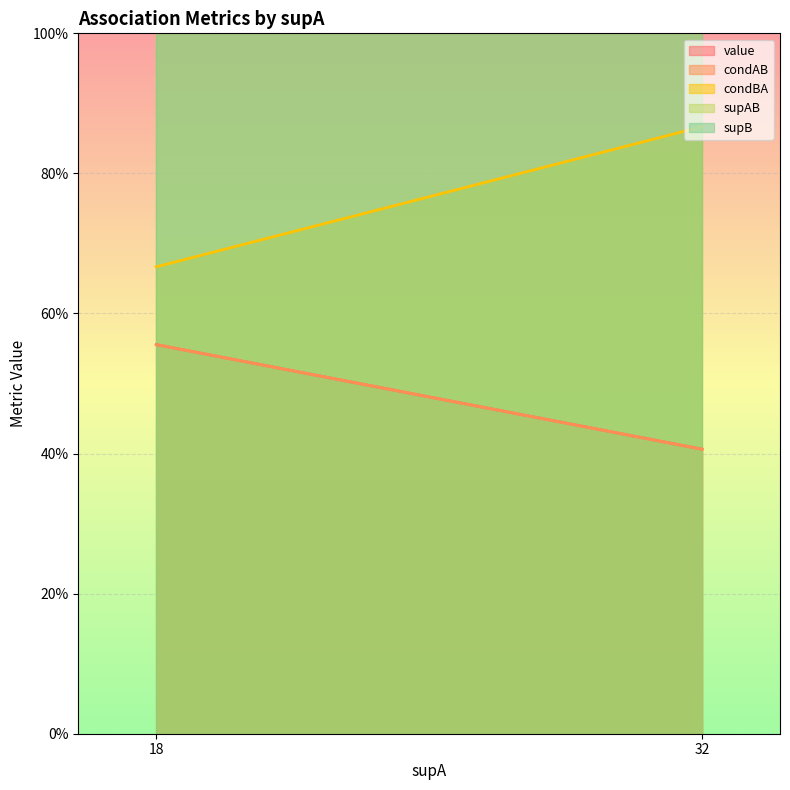

How many lines are shown in the chart?

5